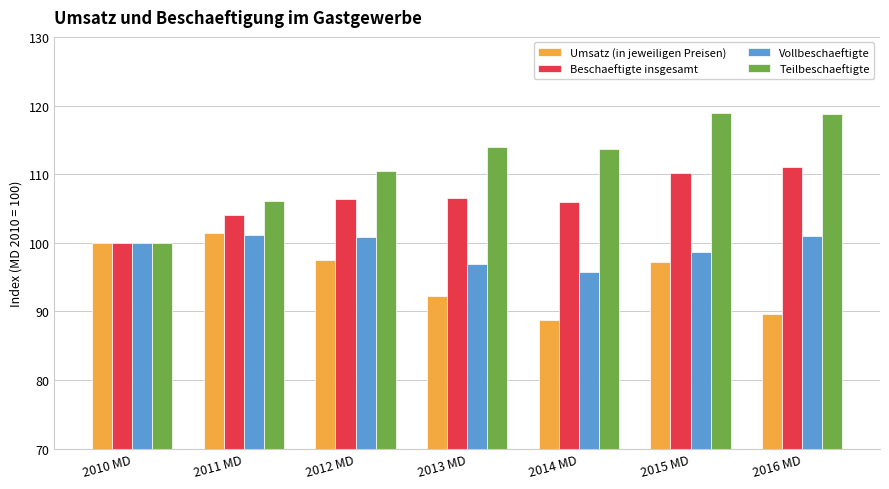

What is the maximum value shown in the chart?

118.9